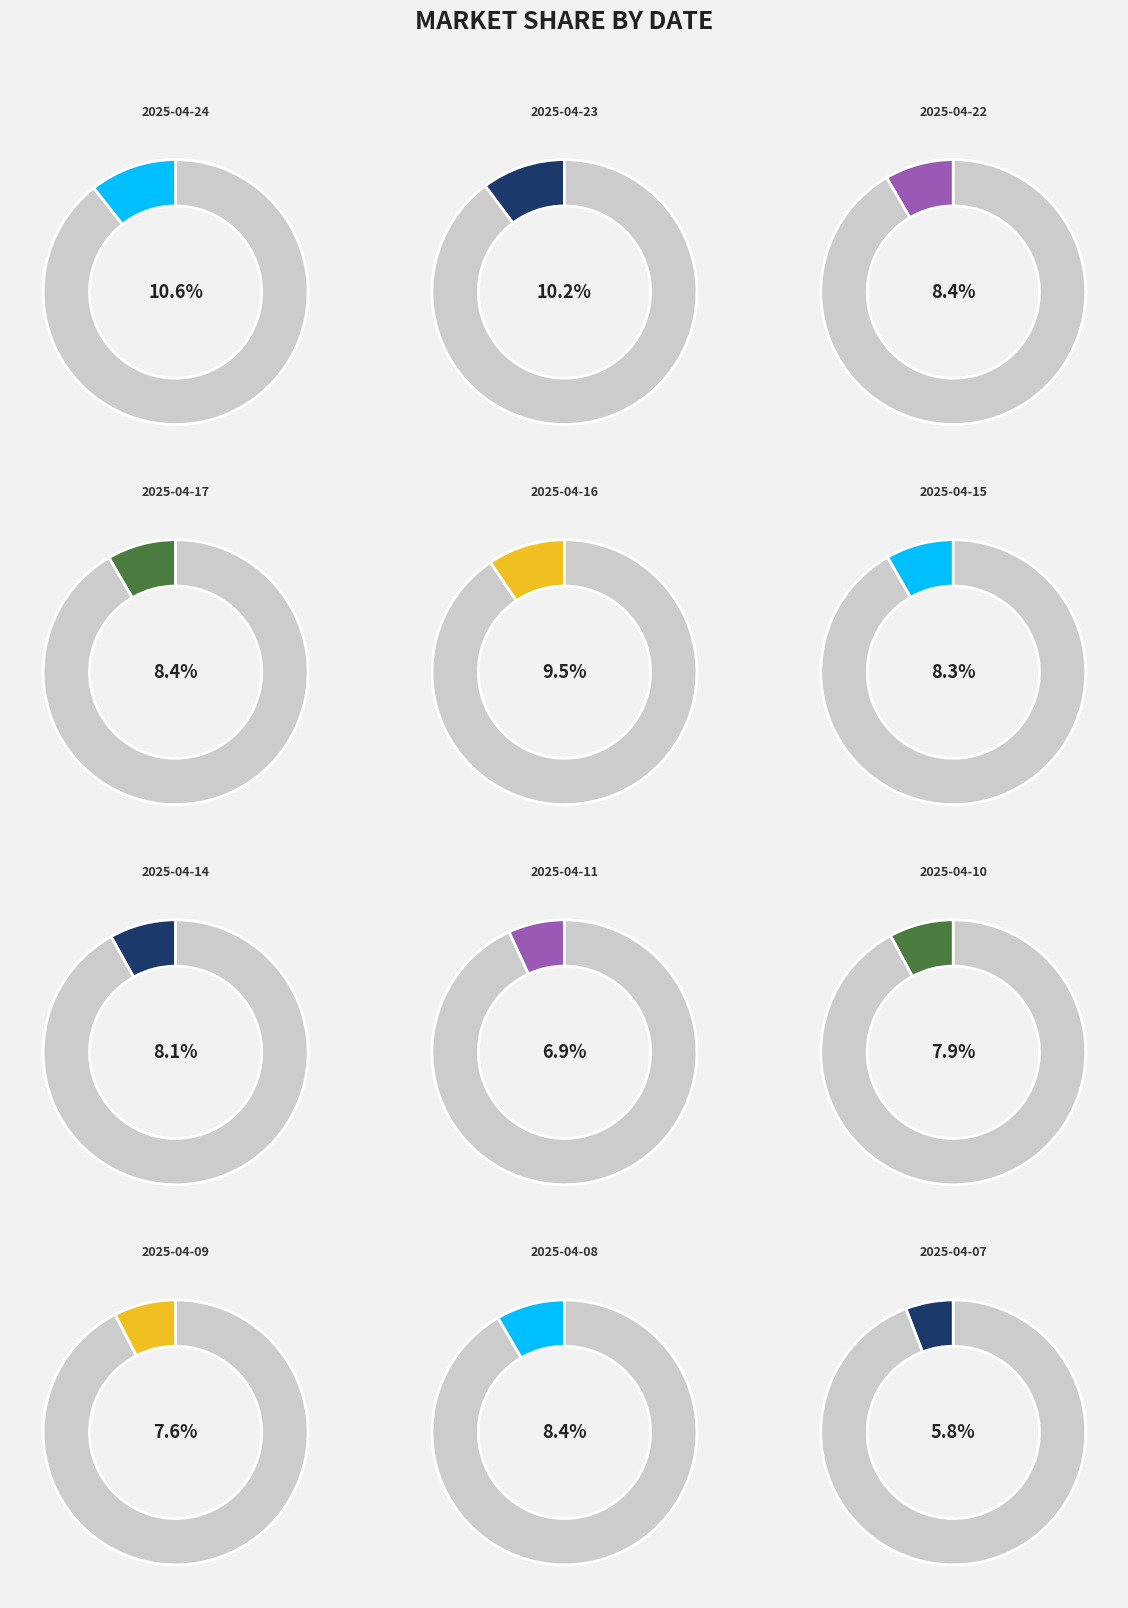

What percentage is the 2025-04-09 slice, to the nearest percent?

8%